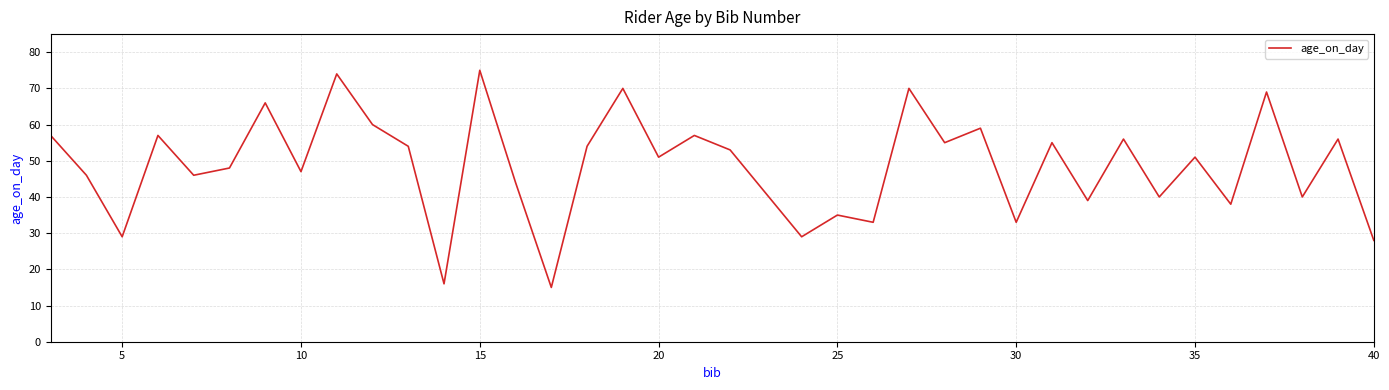

What is the minimum value shown in the chart?

15